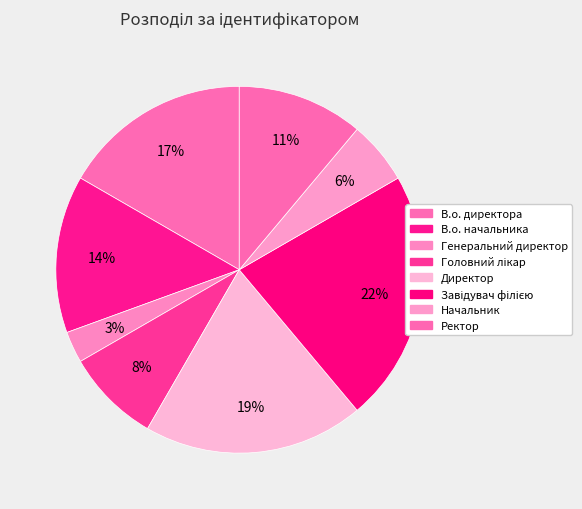

Count the number of slices in the pie.

8